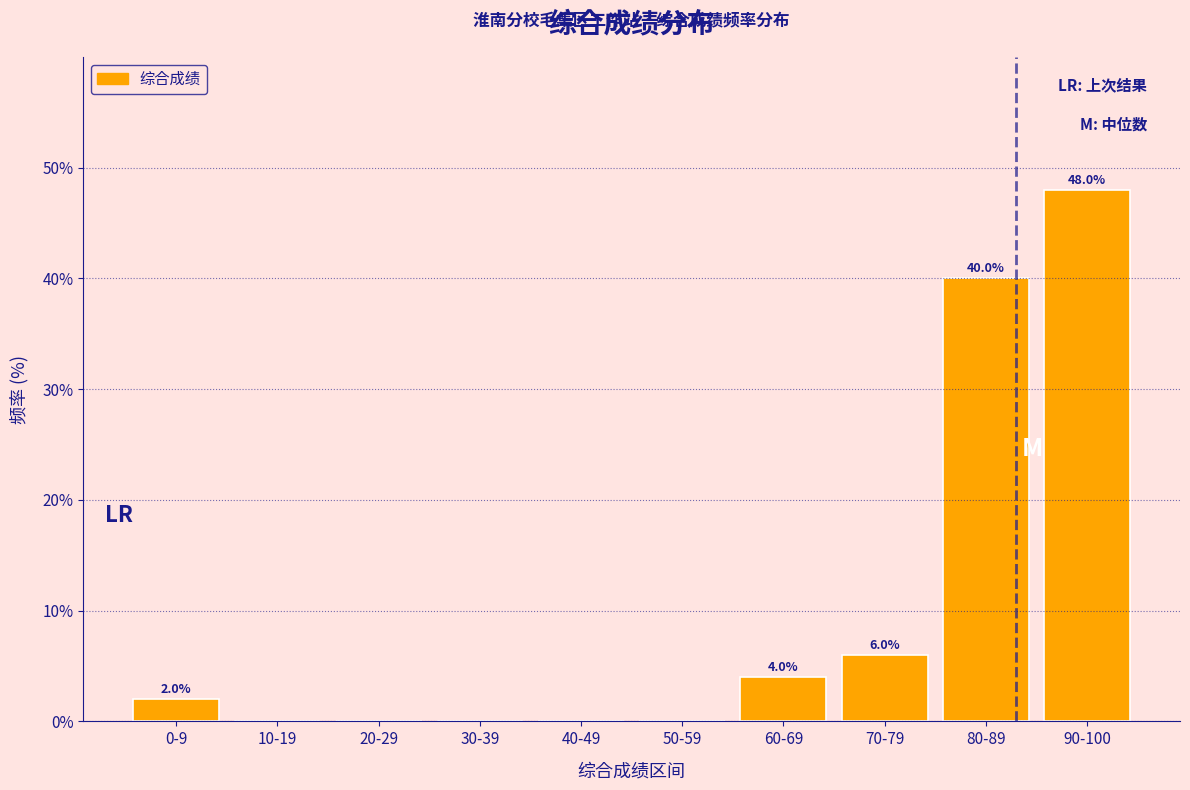

Reading left to right, list all the values displayed in this chart.

0-9=2	10-19=0	20-29=0	30-39=0	40-49=0	50-59=0	60-69=4	70-79=6	80-89=40	90-100=48